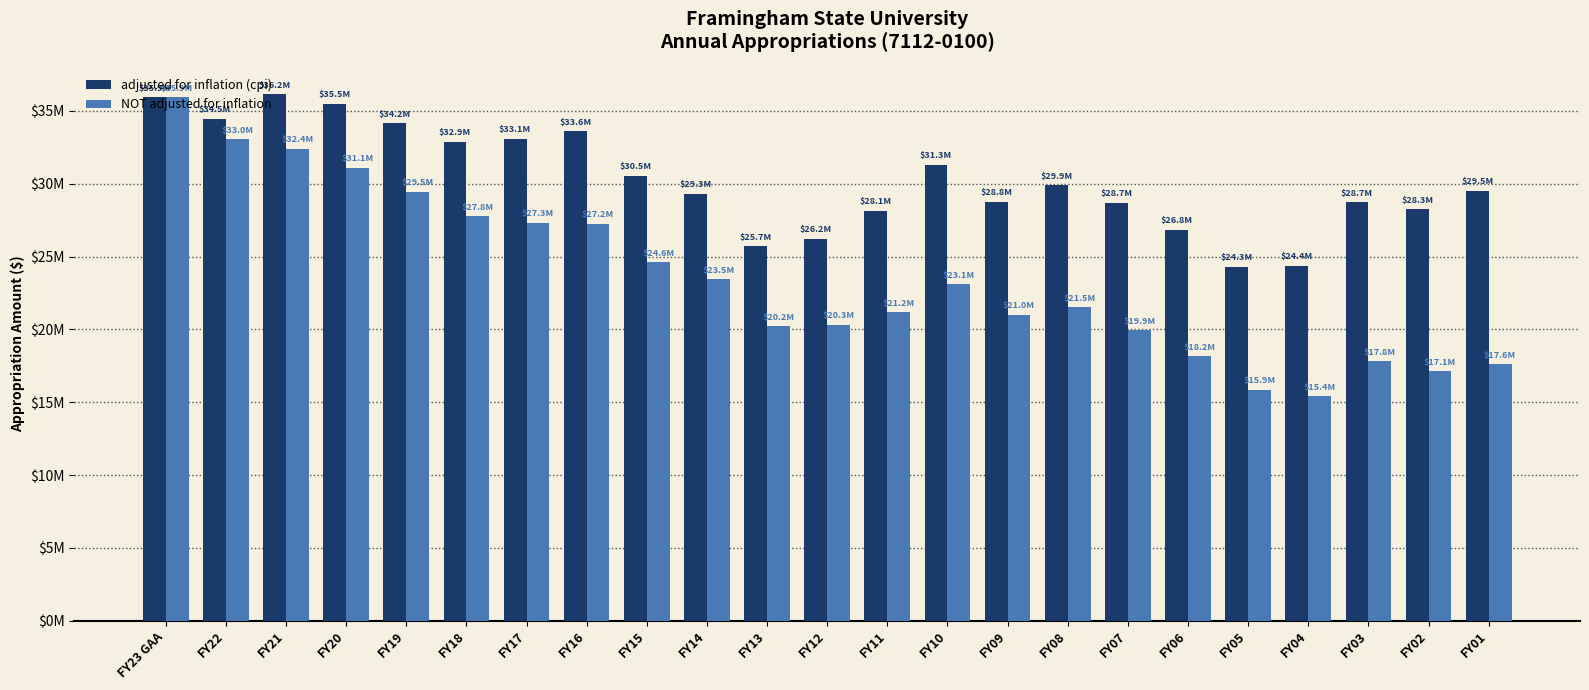

What is the minimum value shown in the chart?

15431897